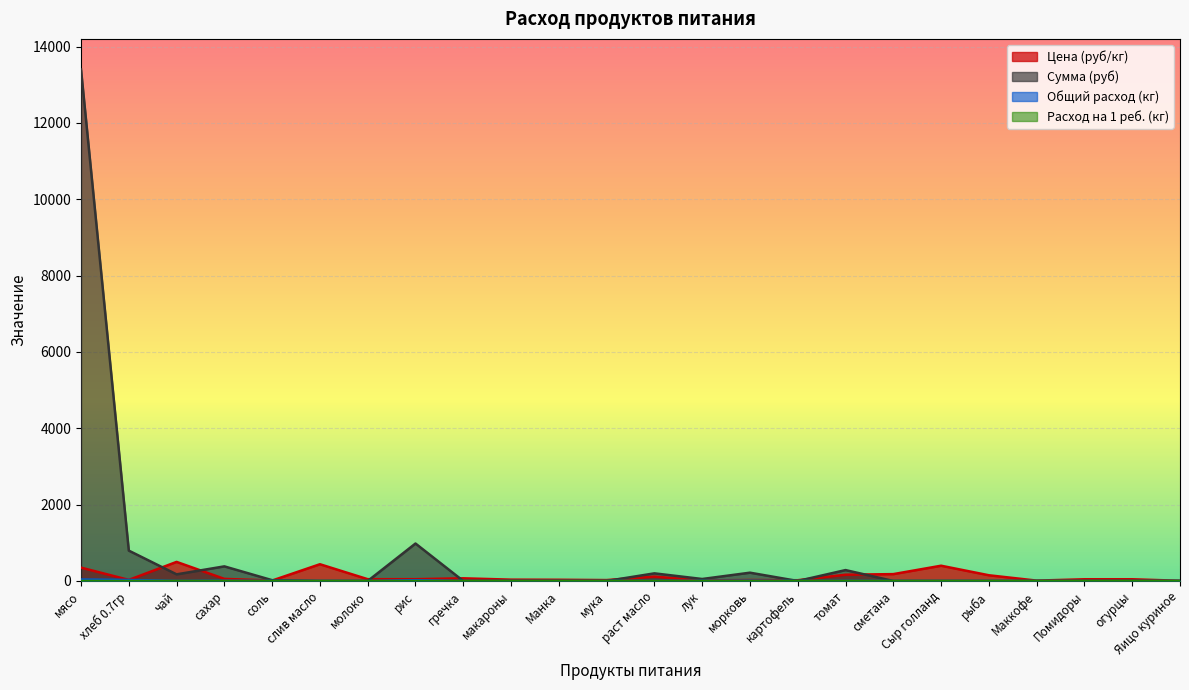

At which label is Общий расход (кг) closest to 19?

рис